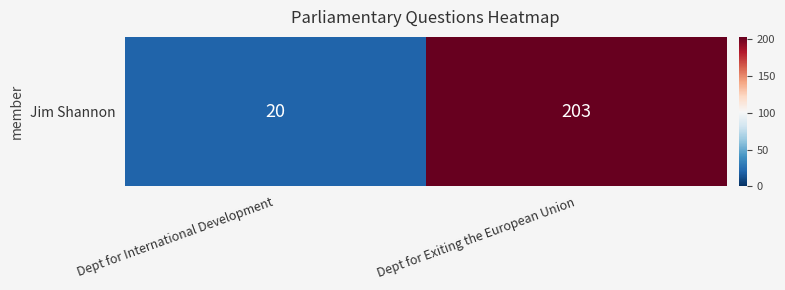

At which label is the value closest to 111?

Dept for International Development